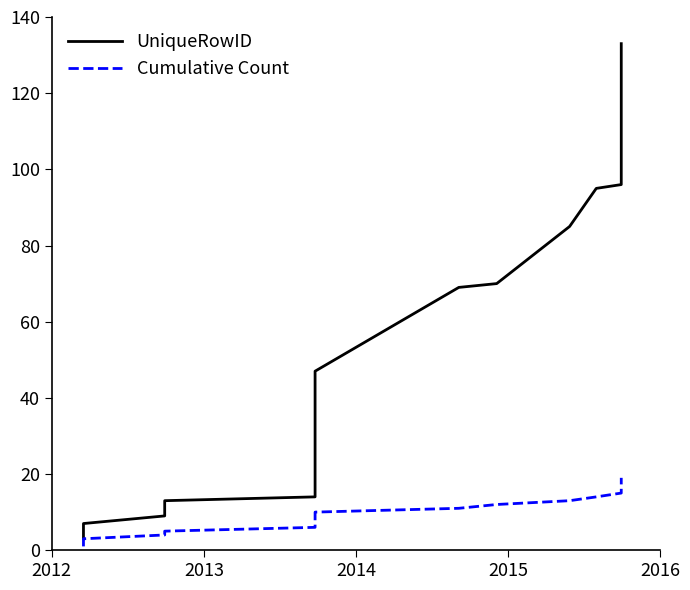

Which series has the widest spread of values?

UniqueRowID